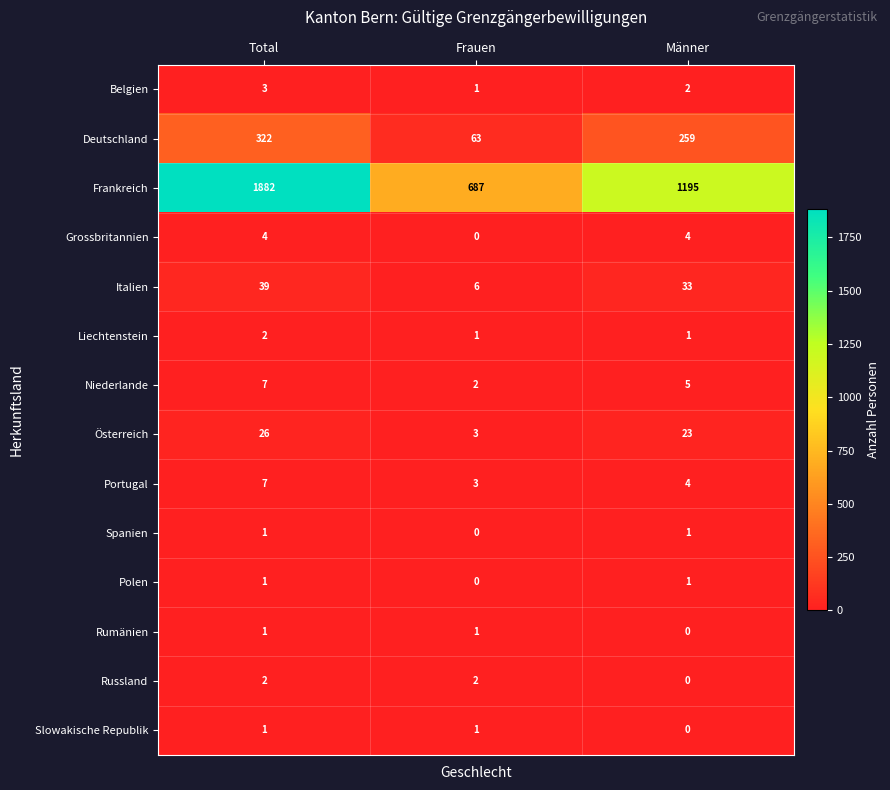

Which series changed the most between Total and Männer?

Frankreich